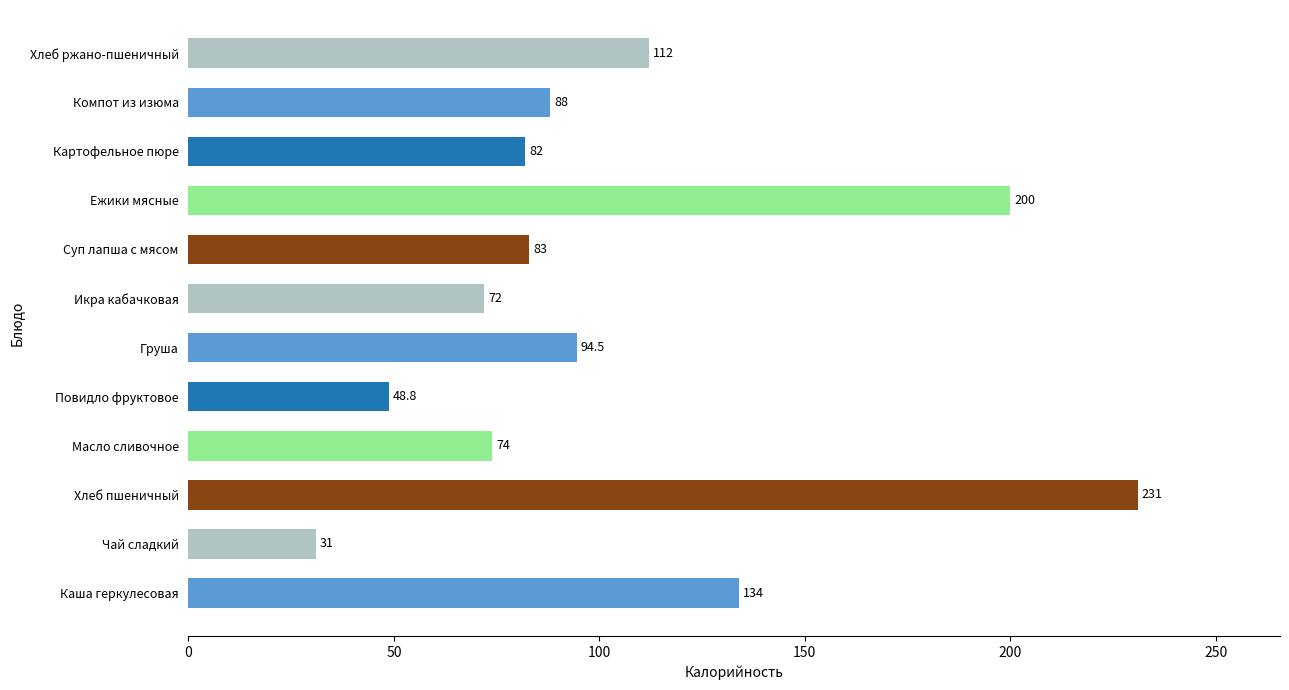

Which has a higher value, Картофельное пюре or Повидло фруктовое?

Картофельное пюре